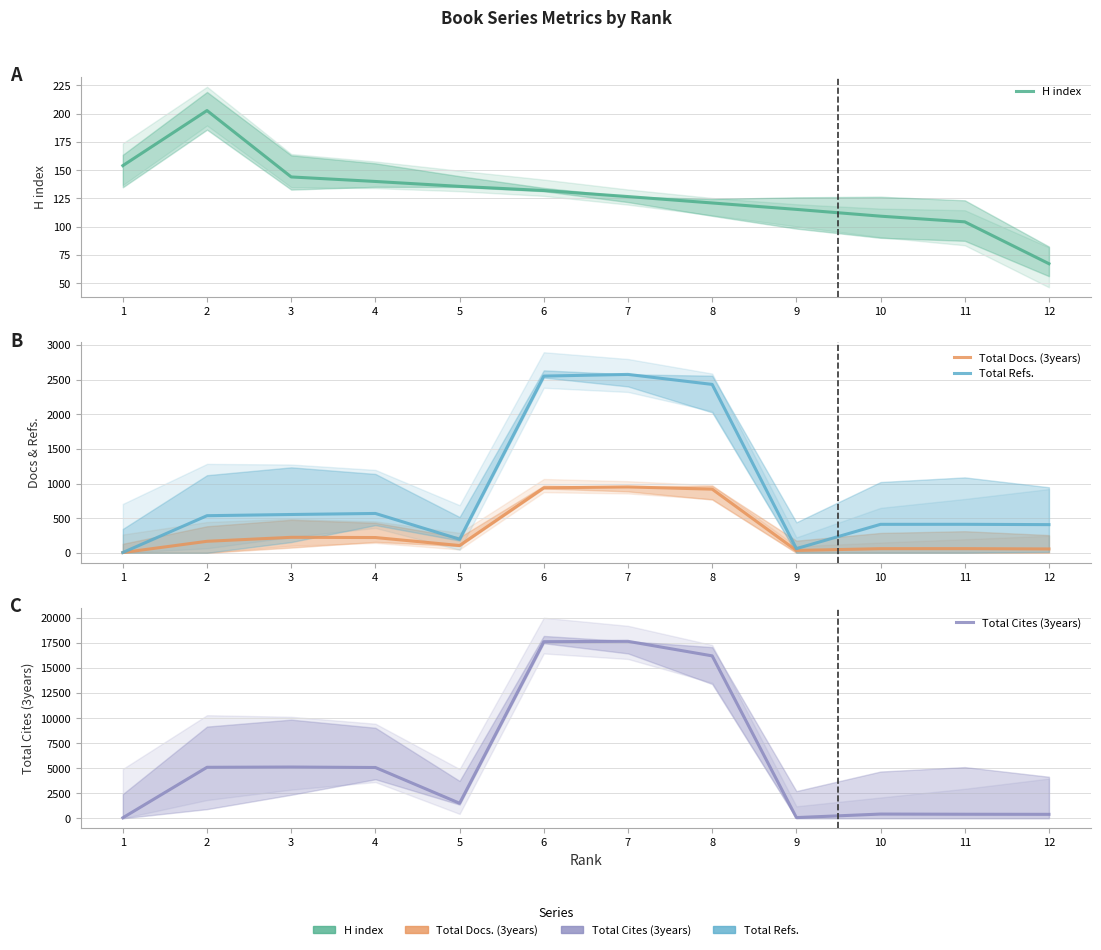

Rank the categories by H index value from lowest to highest.

12, 11, 10, 9, 8, 7, 6, 5, 4, 3, 1, 2